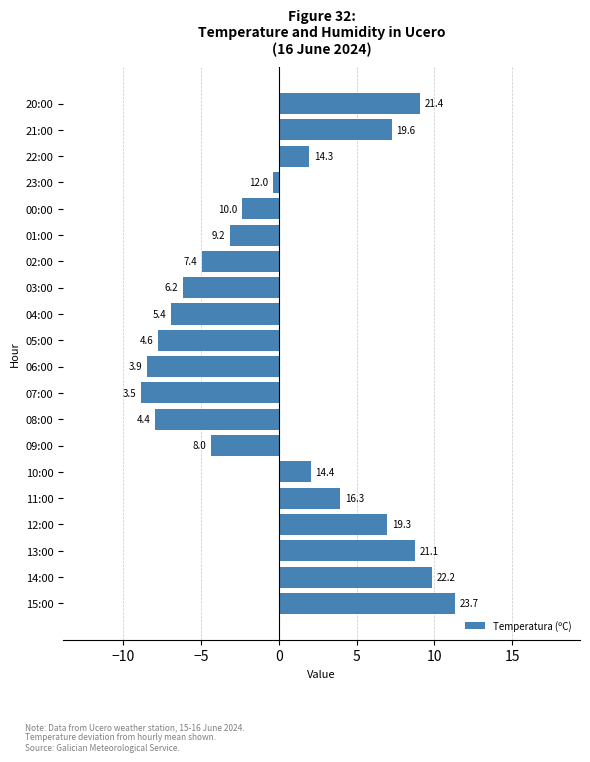

Does the chart contain any negative values?

Yes